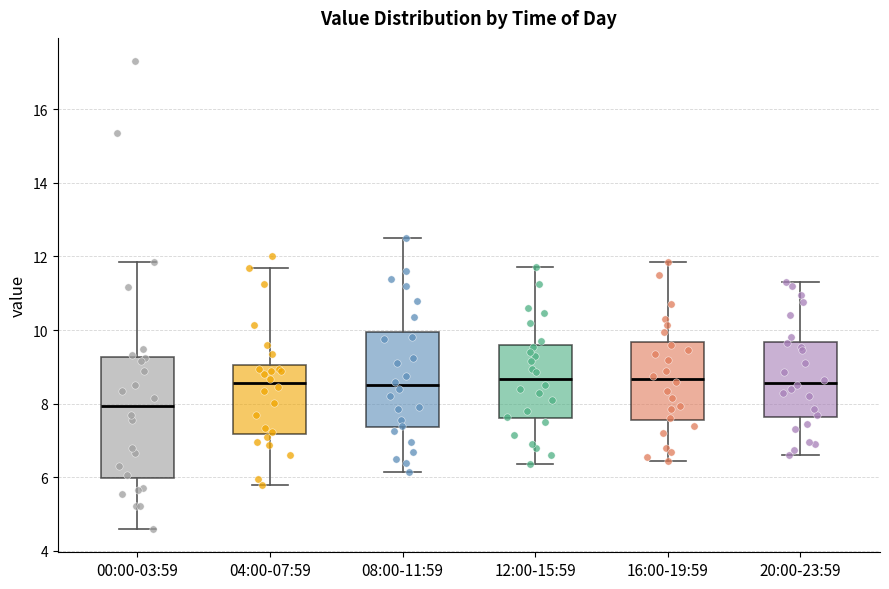

Where does the median line of the box for 08:00-11:59 sit on the y-axis? The values are not printed on the chart, so give them approximately, as read against the axis.

8.6